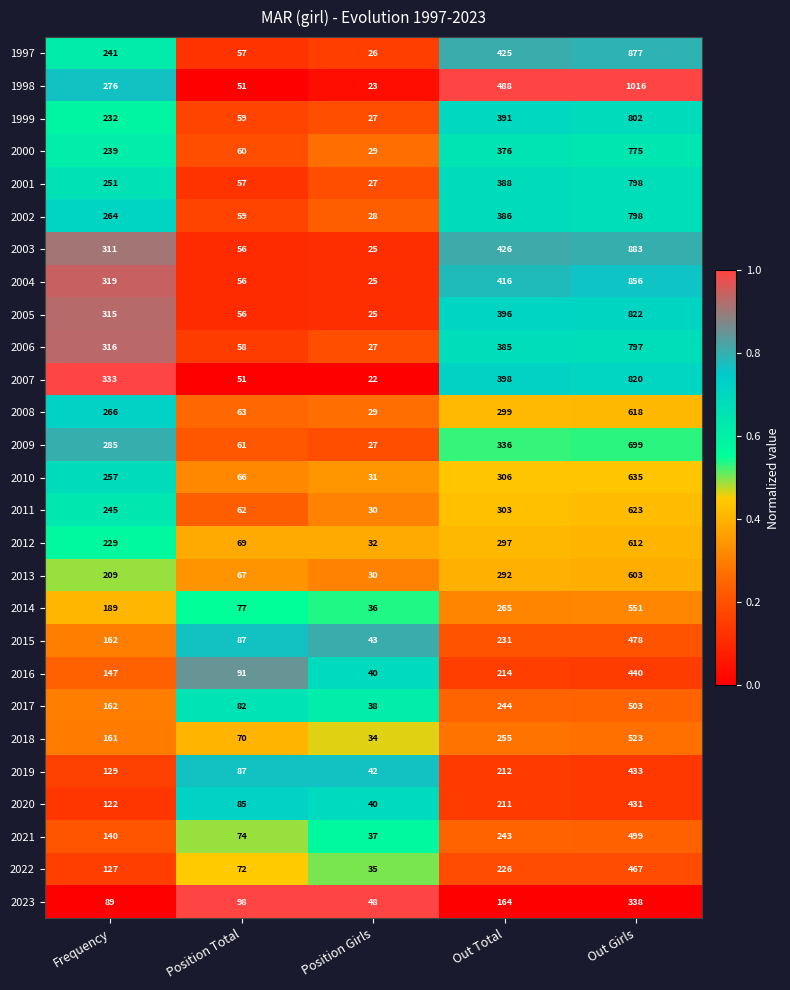

Which series has the widest spread of values?

1998